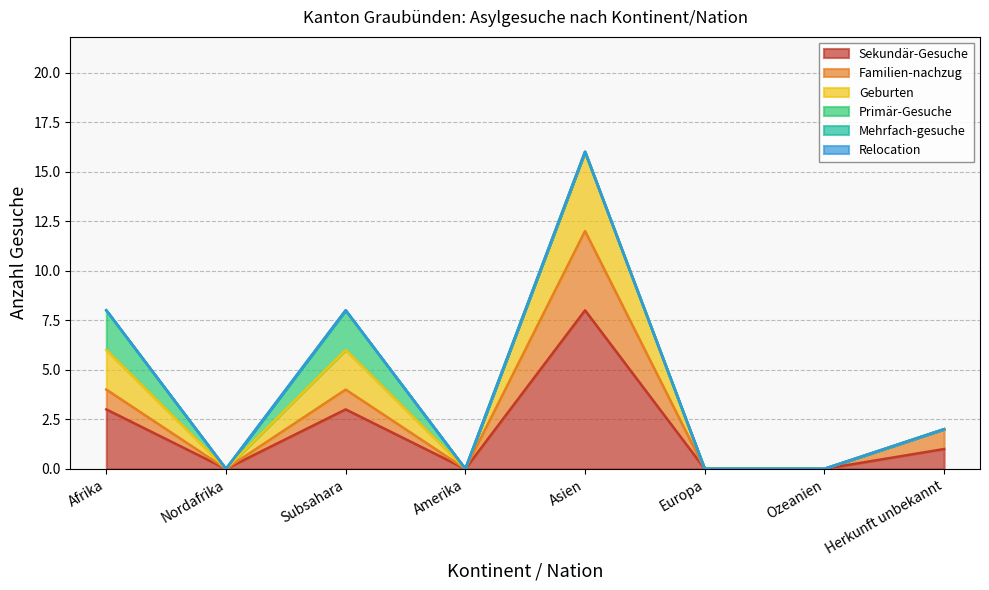

Does the chart have visible grid lines?

Yes